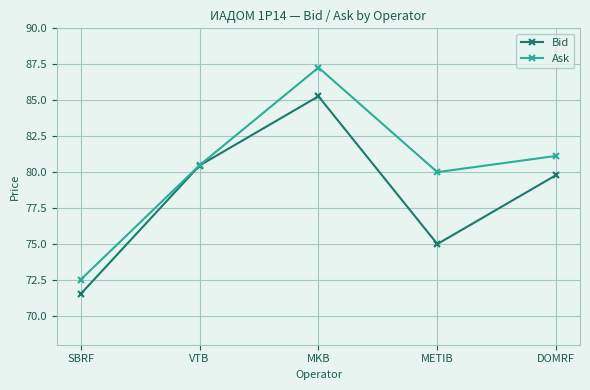

What is the total value across all series at VTB?

160.9